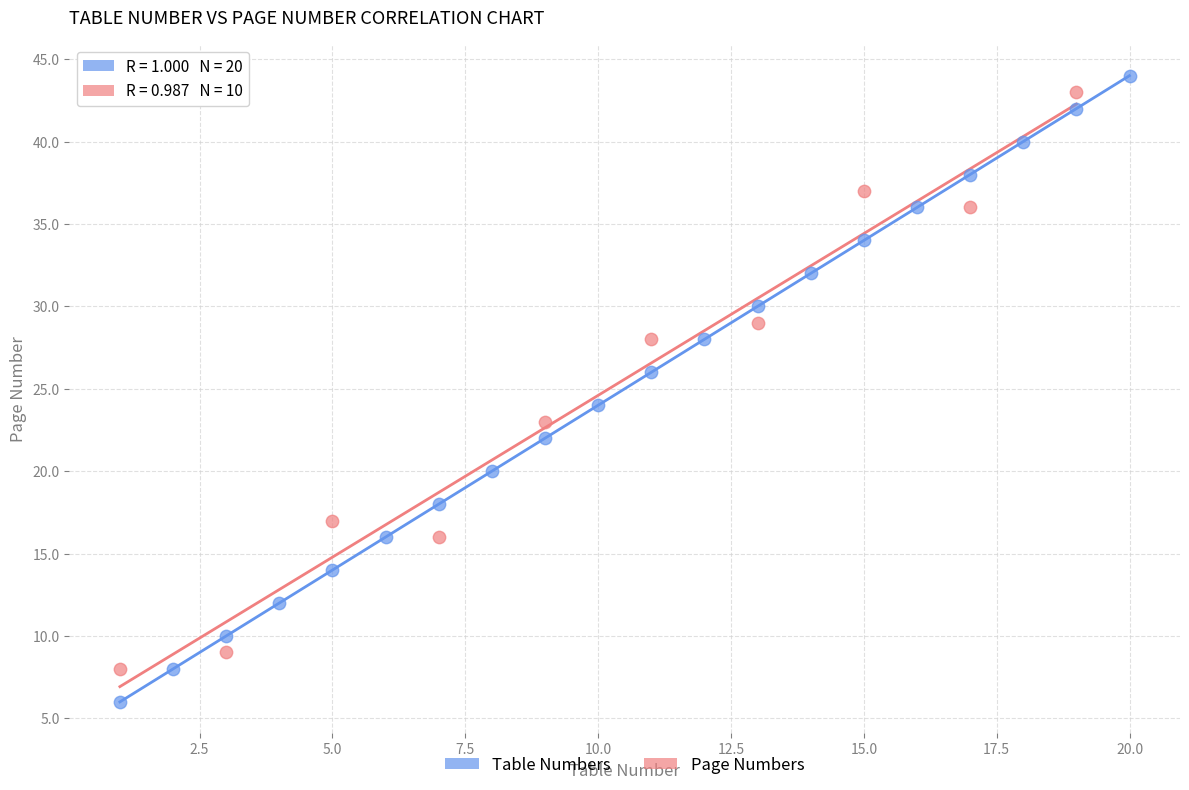

Which series reaches the minimum Y coordinate?

Table Numbers